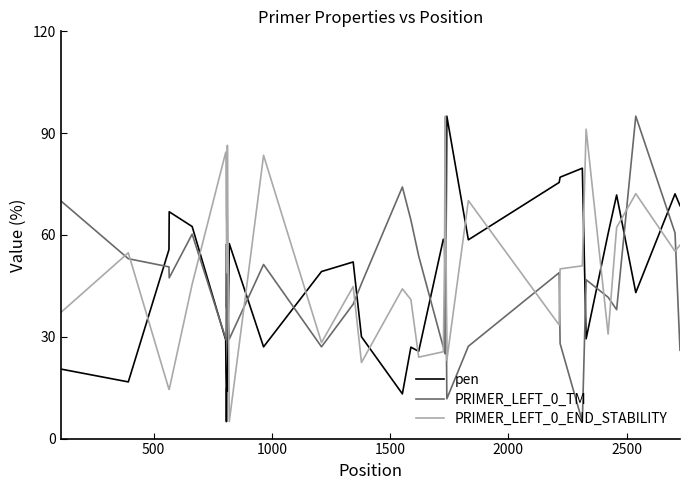

True or false: PRIMER_LEFT_0_TM and PRIMER_LEFT_0_END_STABILITY cross at least once.

True